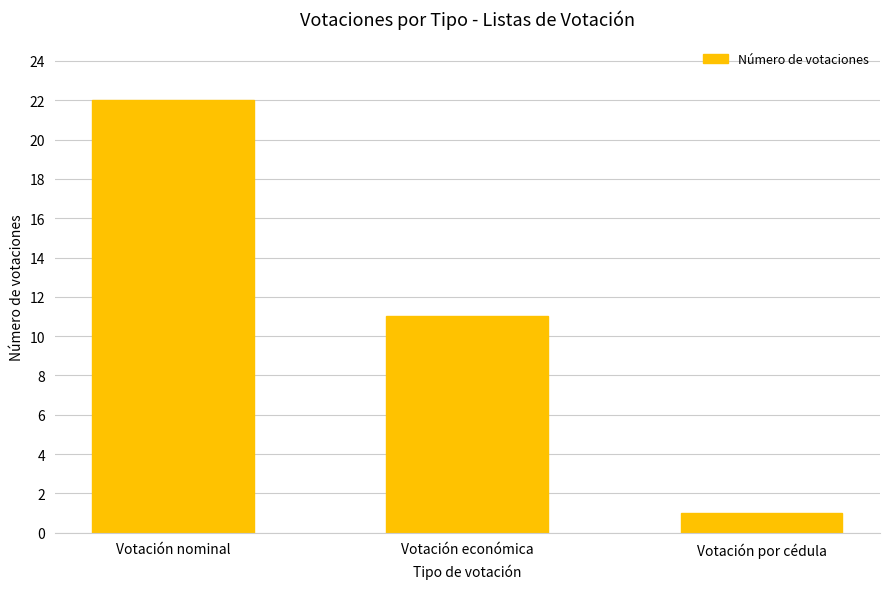

Which label corresponds to the largest value in the chart?

Votación nominal